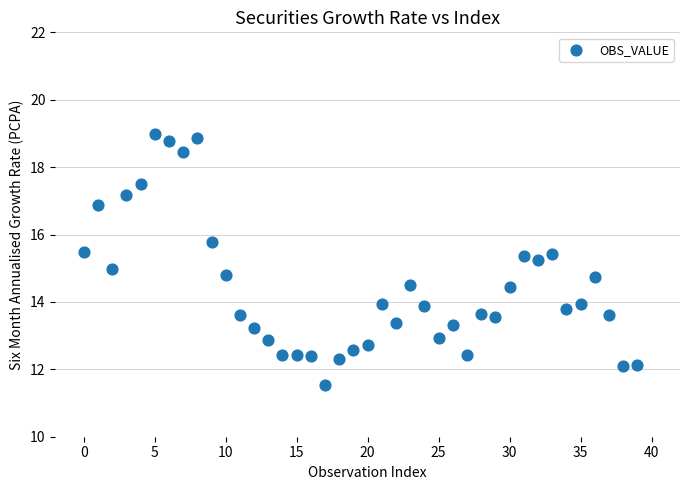

What is the range of Y values (max minus min)?

7.5